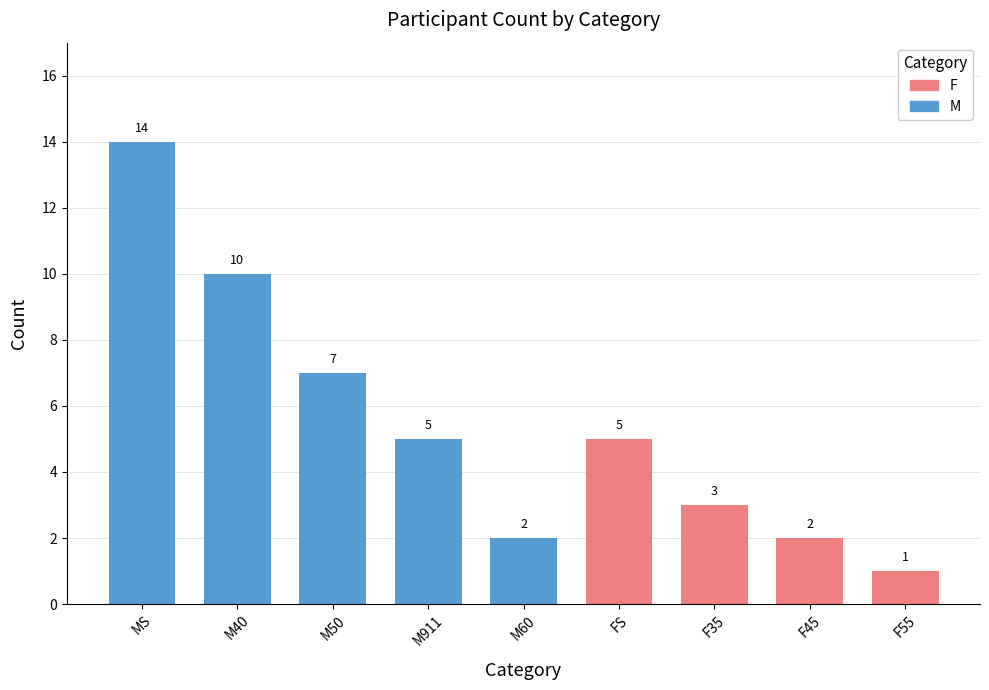

What is the label of the 9th bar from the left?

F55